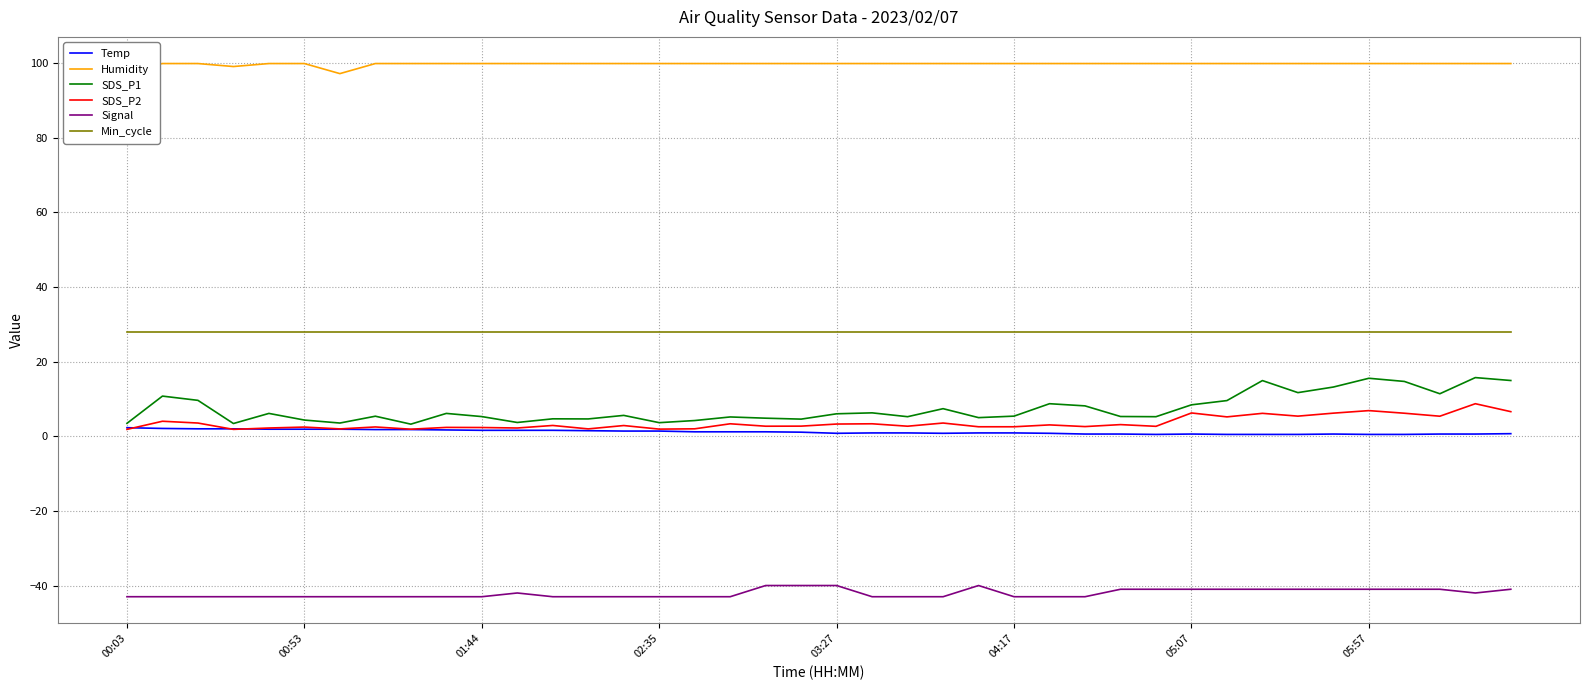

True or false: Signal and Humidity intersect in this chart.

False